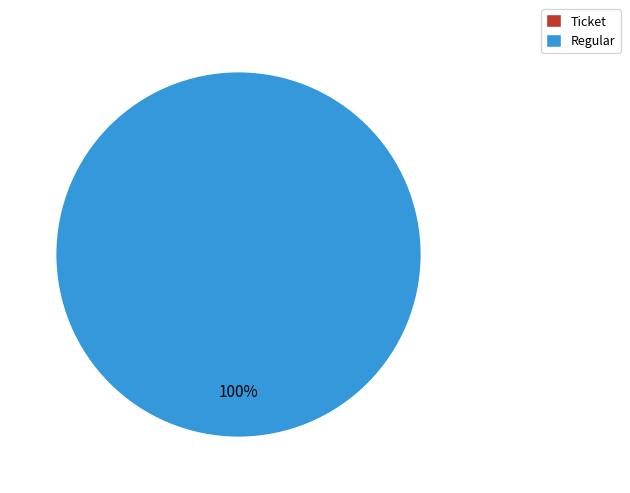

Count the number of slices in the pie.

2